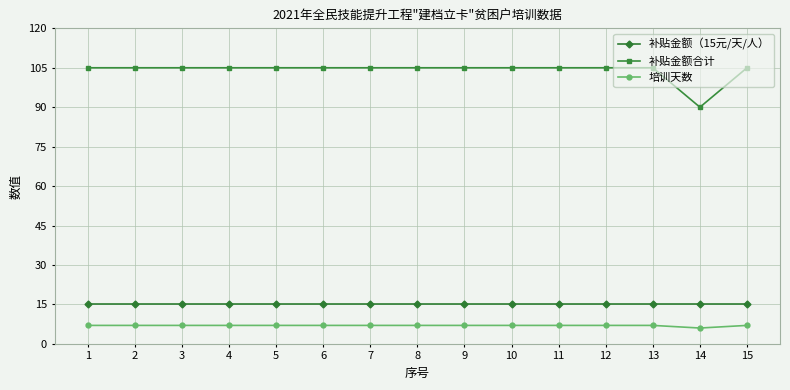

Reading right to left, list all the values displayed in this chart.

补贴金额（15元/天/人）: 15=15	14=15	13=15	12=15	11=15	10=15	9=15	8=15	7=15	6=15	5=15	4=15	3=15	2=15	1=15
补贴金额合计: 15=105	14=90	13=105	12=105	11=105	10=105	9=105	8=105	7=105	6=105	5=105	4=105	3=105	2=105	1=105
培训天数: 15=7	14=6	13=7	12=7	11=7	10=7	9=7	8=7	7=7	6=7	5=7	4=7	3=7	2=7	1=7